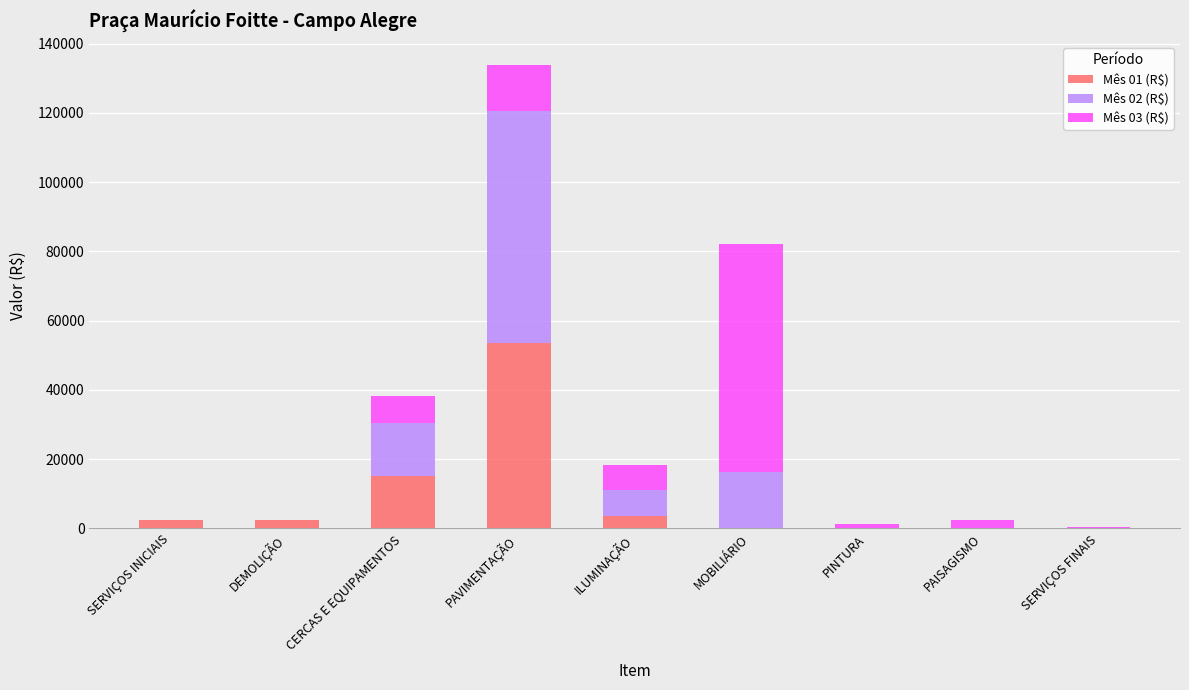

Which category has the highest value in the Mês 01 (R$) series?

PAVIMENTAÇÃO